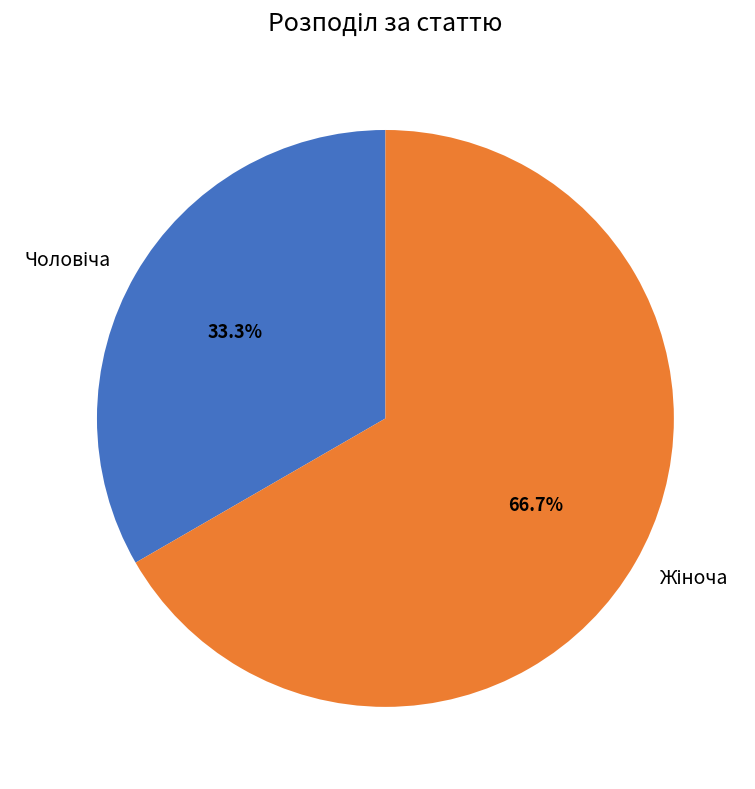

Is there any slice that represents more than half of the pie?

Yes